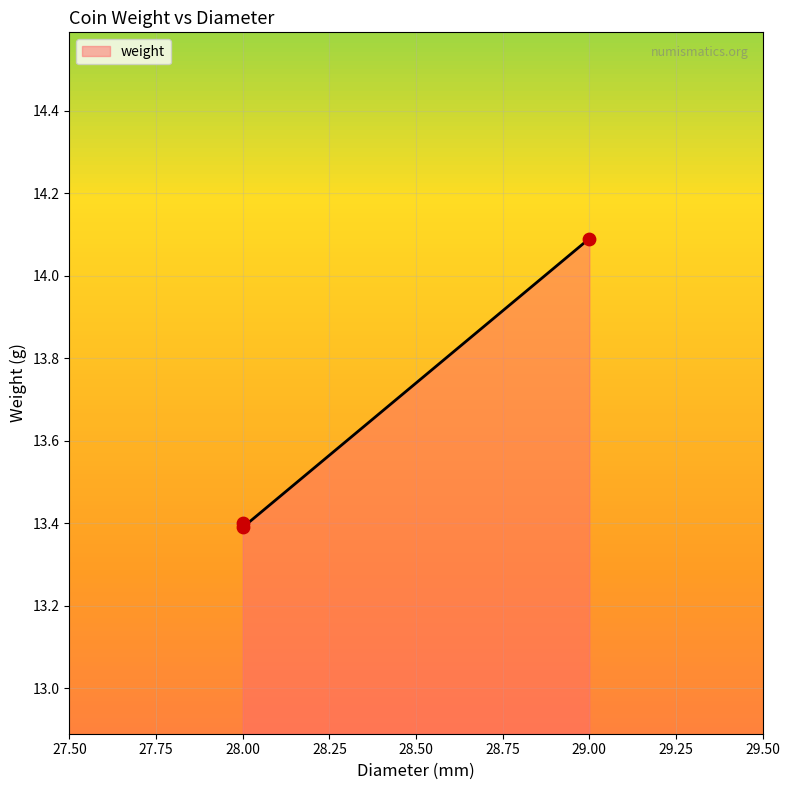

Between 28.0 and 28.0, which is larger?

28.0